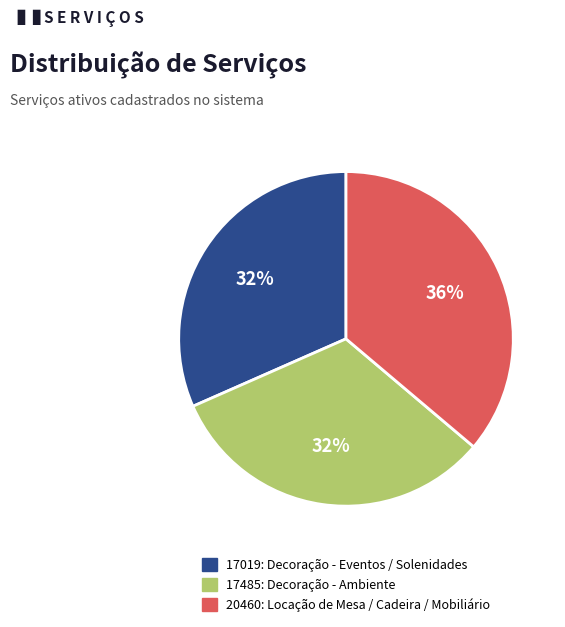

What is the largest slice in the pie chart?

20460: Locação de Mesa / Cadeira / Mobiliário